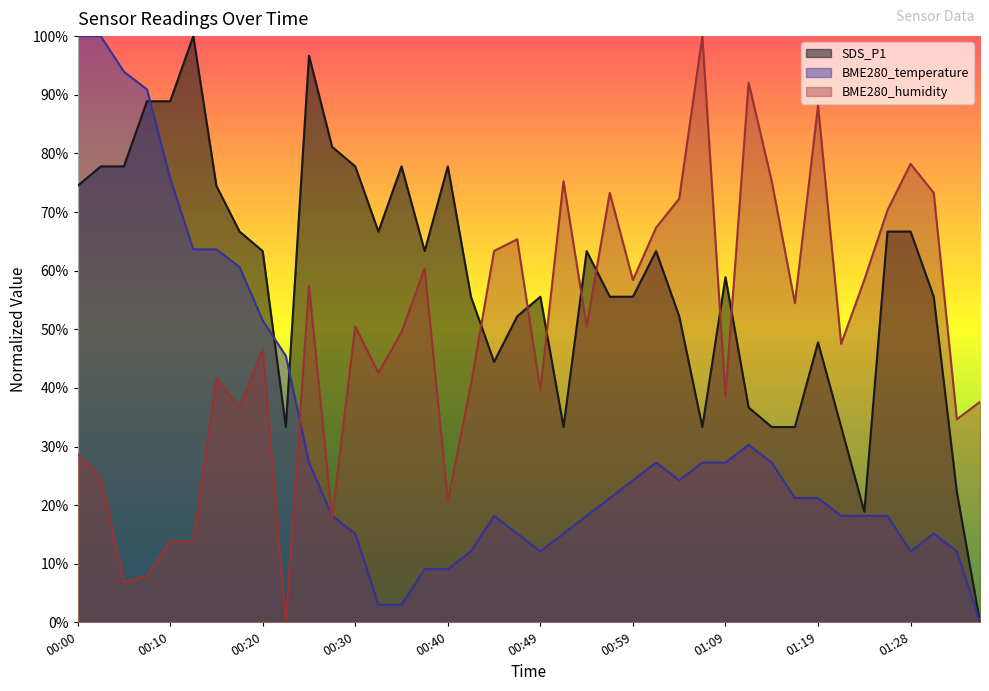

Between 00:42 and 01:33, which series saw the biggest shift?

SDS_P1